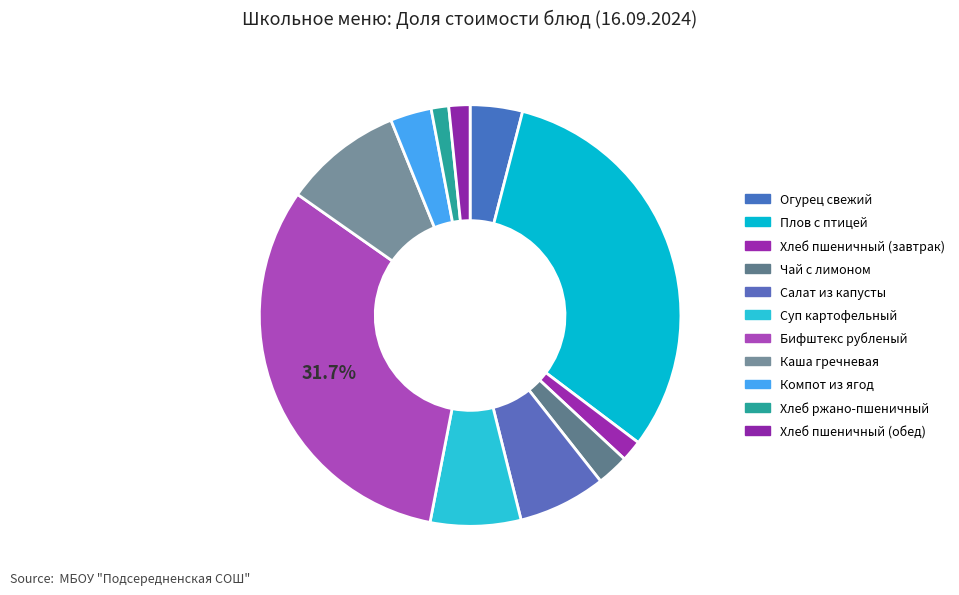

How many segments does this pie chart have?

11